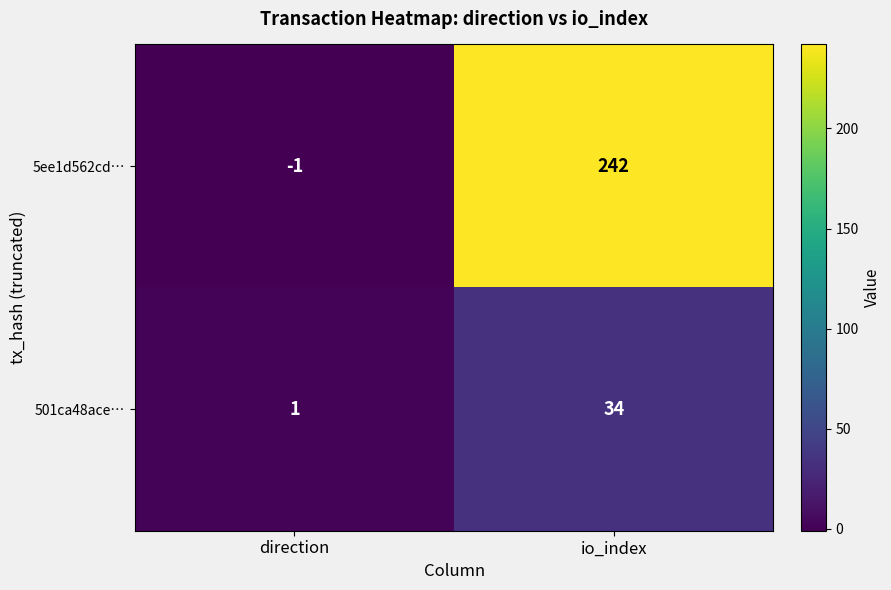

What is the difference between the highest and lowest values at direction?

2